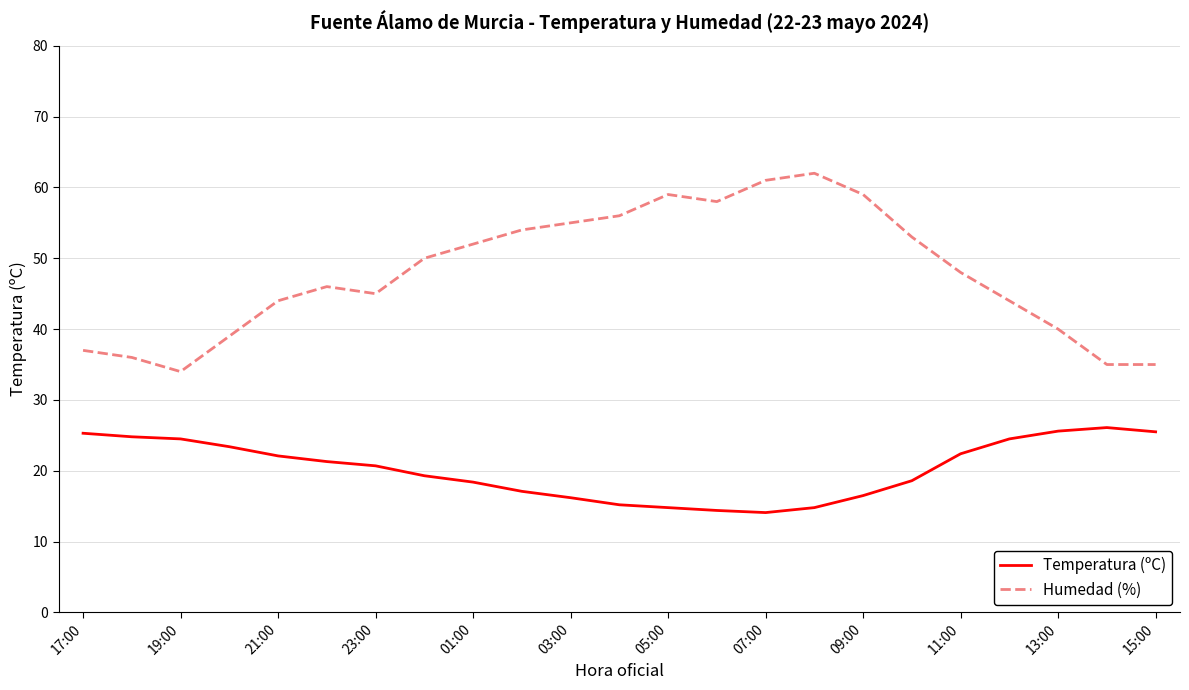

What is the difference between the maximum and minimum values in the Temperatura (ºC) series?

12.0